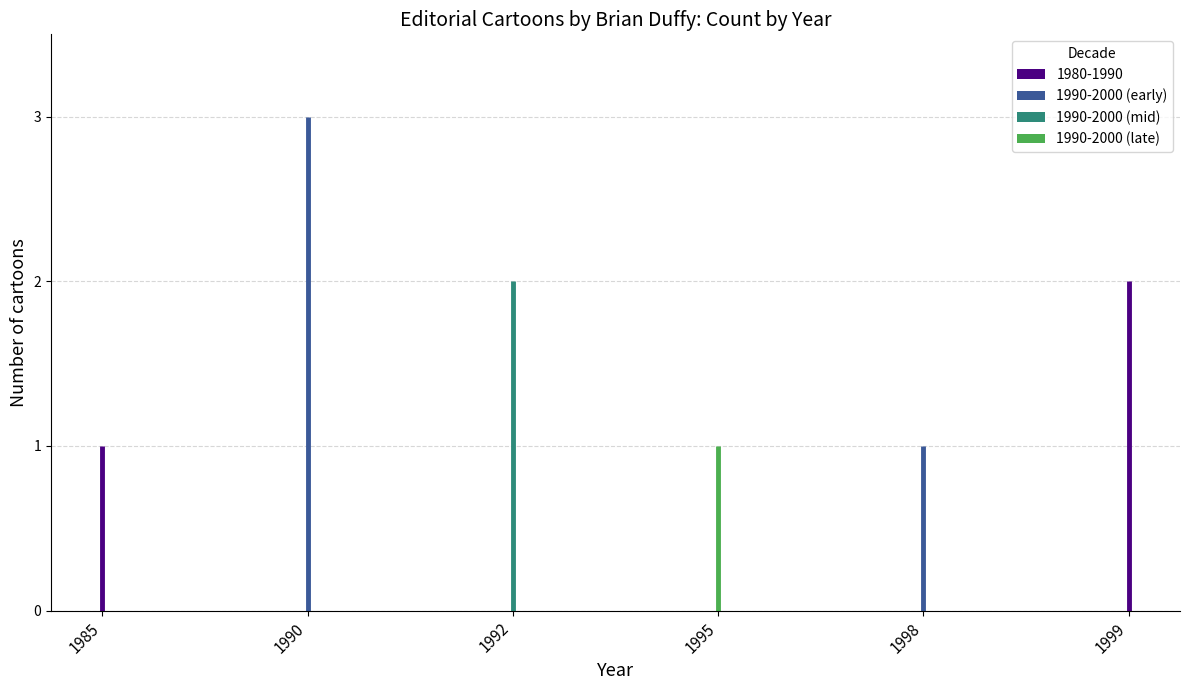

The 1990-2000 series shows 0 at You building a new barn?. True or false?

False